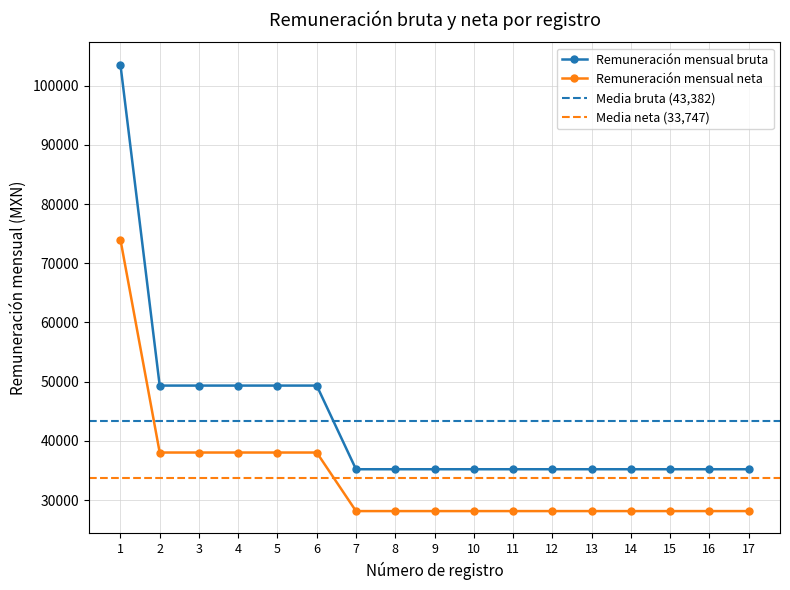

What is the difference between the maximum and second lowest values in the Remuneración mensual bruta series?

68329